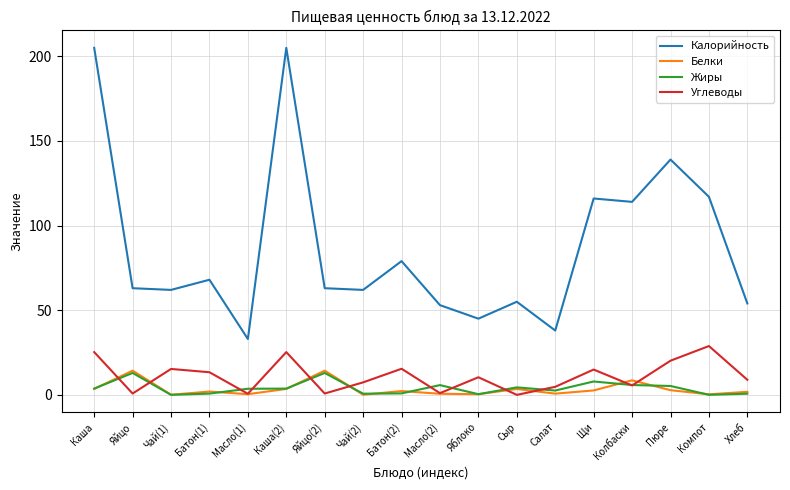

True or false: Углеводы and Калорийность intersect in this chart.

False